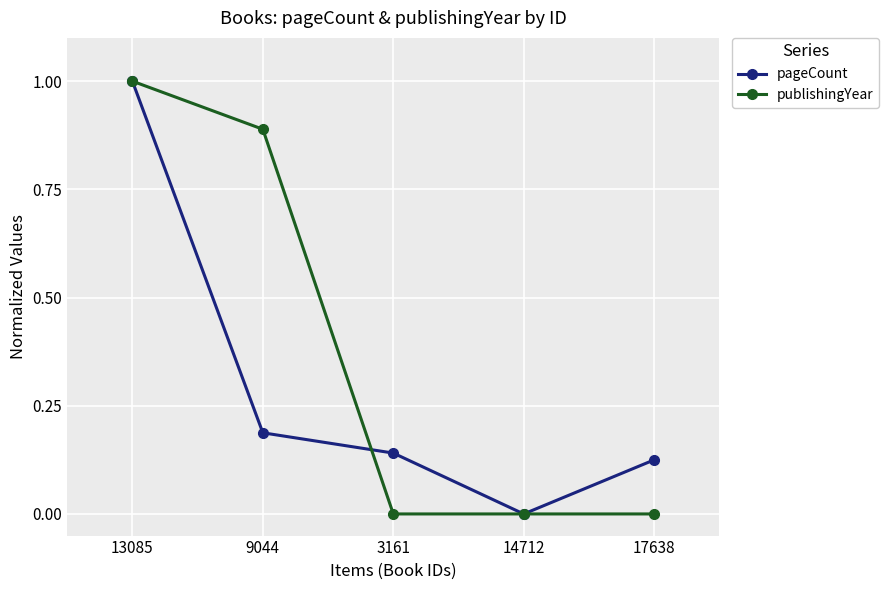

How many lines are shown in the chart?

2